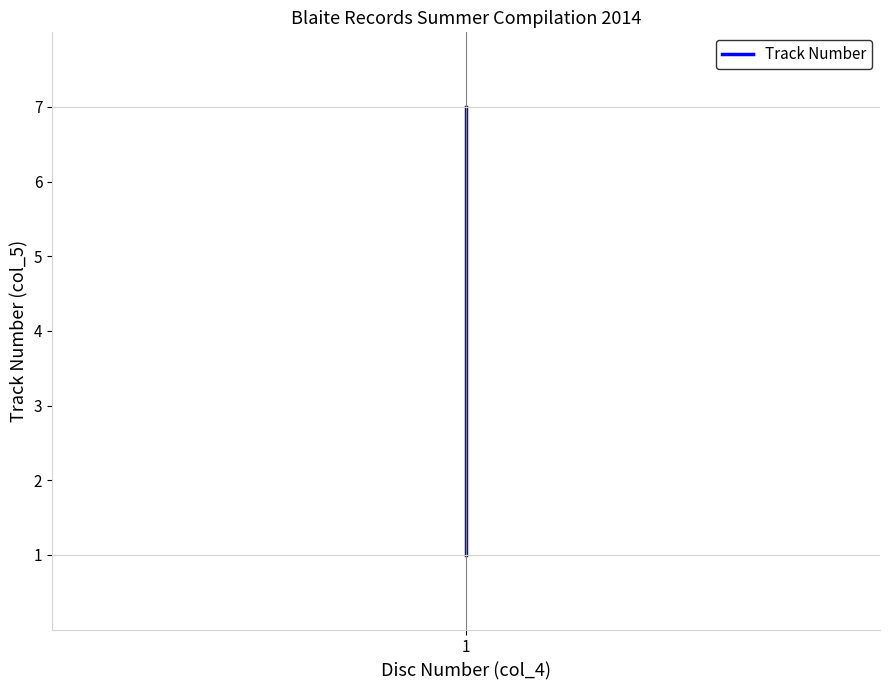

True or false: the data shows 4 at 1.

False